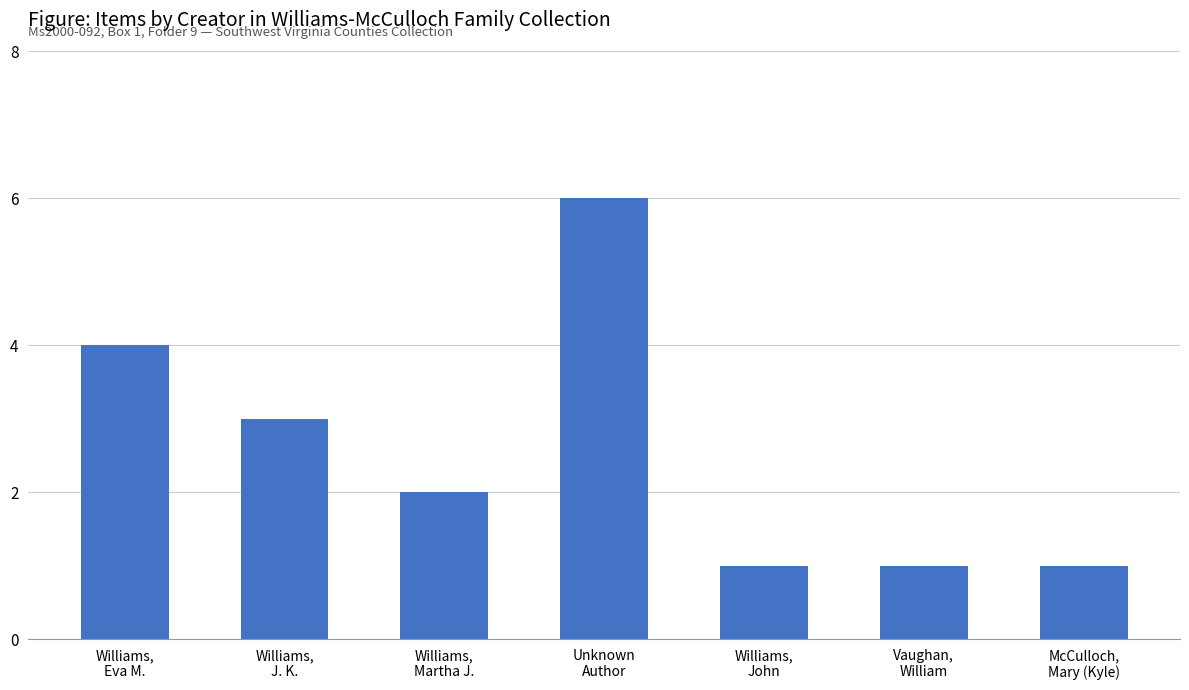

How many data points does each series have?

7